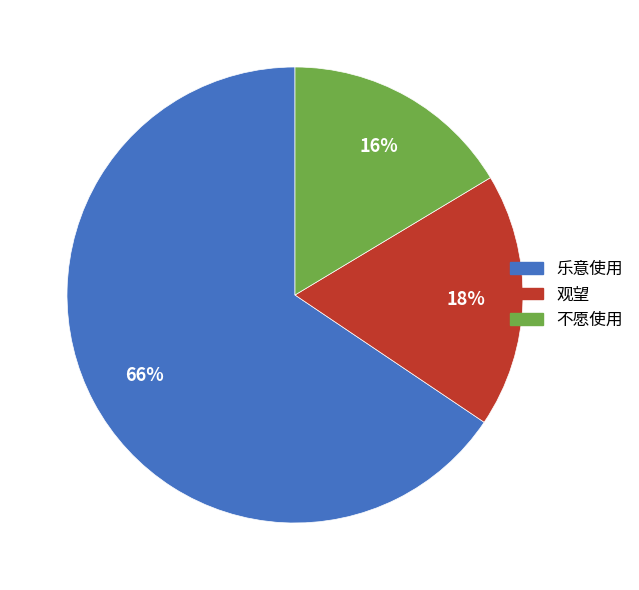

What percentage is the 乐意使用 slice, to the nearest percent?

66%